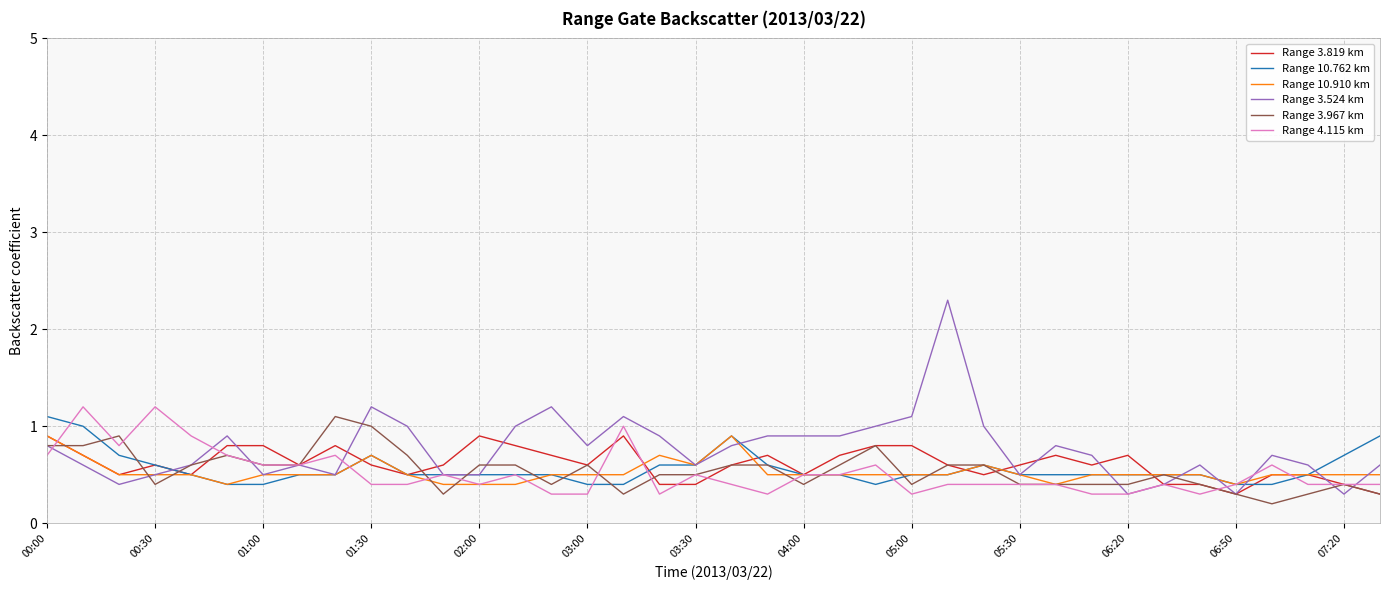

Which series has the largest range (max minus min)?

Range 3.524 km